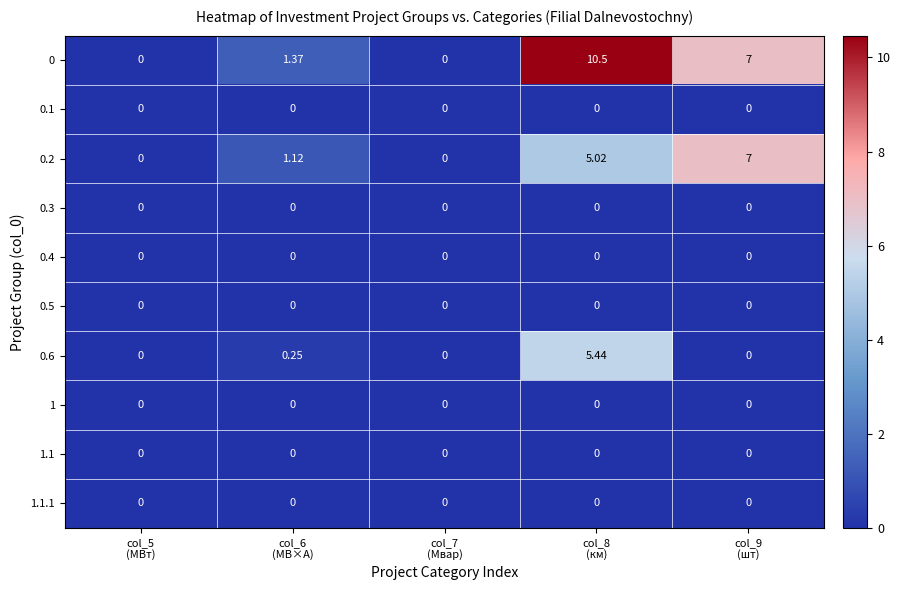

At how many categories does at least one series exceed 9?

1